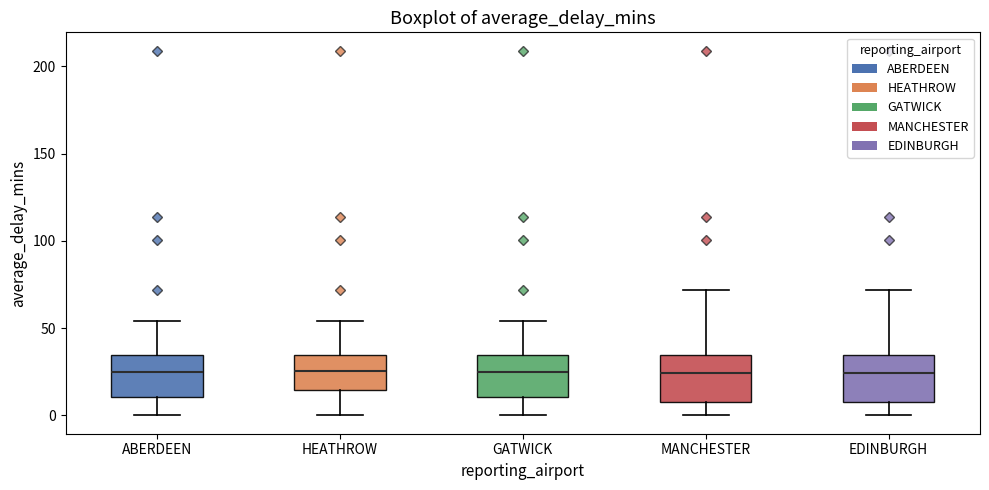

Where does the lower whisker of the box for GATWICK end on the y-axis? The values are not printed on the chart, so give them approximately, as read against the axis.

0